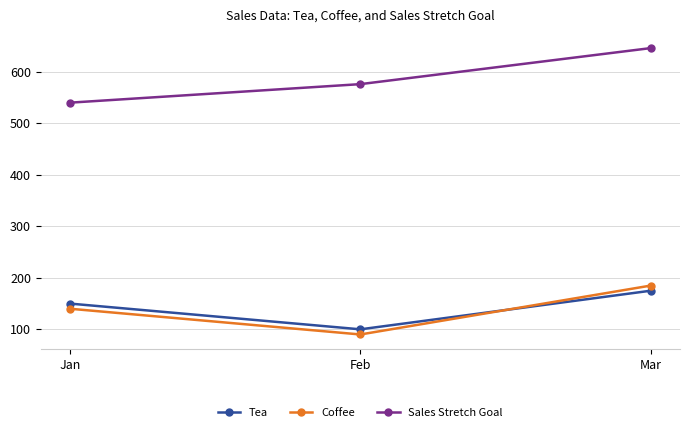

What are all the series names shown in the legend?

Tea, Coffee, Sales Stretch Goal